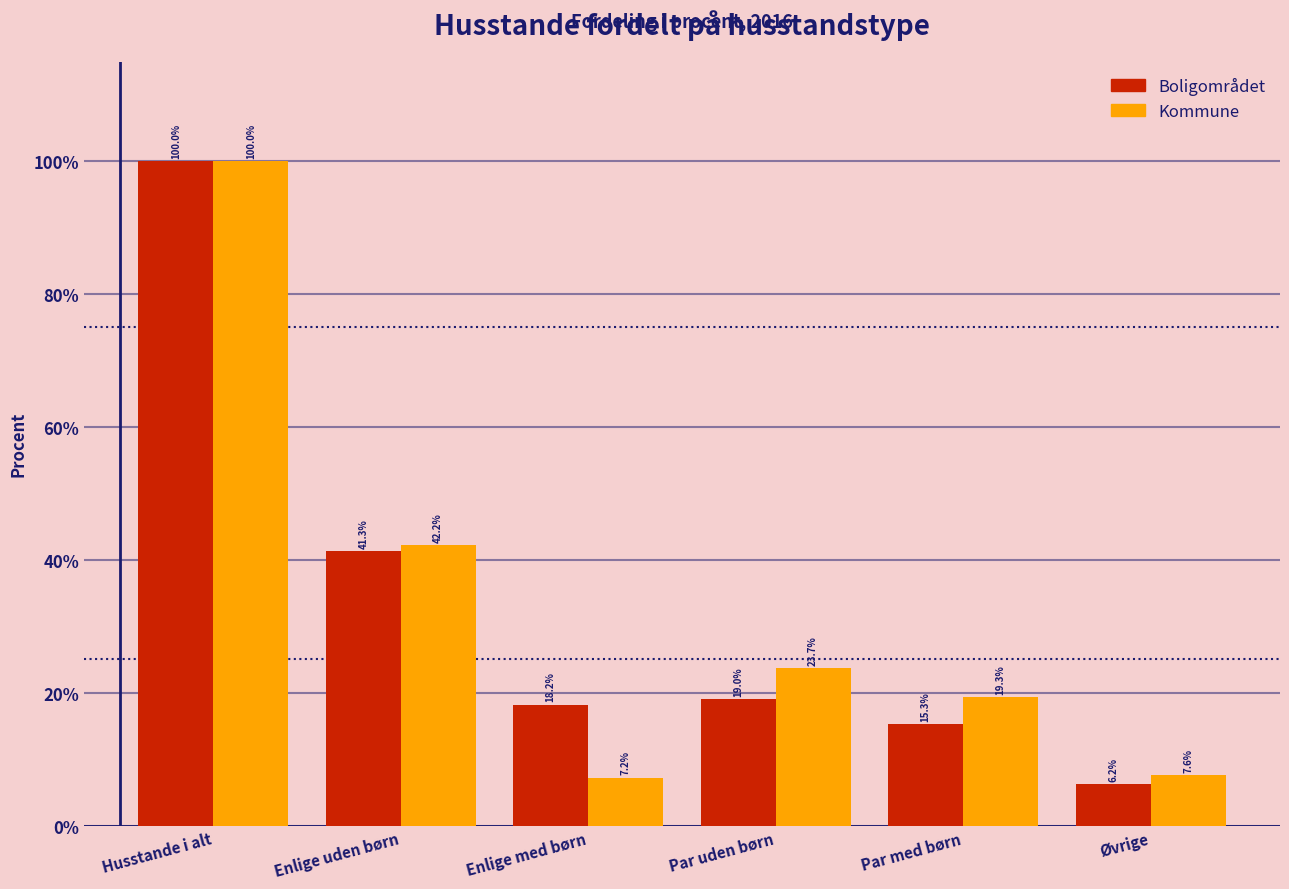

Reading right to left, transcribe all the data shown in this chart.

Boligområdet: Øvrige=6.2	Par med børn=15.3	Par uden børn=19.0	Enlige med børn=18.2	Enlige uden børn=41.3	Husstande i alt=100.0
Kommune: Øvrige=7.6	Par med børn=19.3	Par uden børn=23.7	Enlige med børn=7.2	Enlige uden børn=42.2	Husstande i alt=100.0